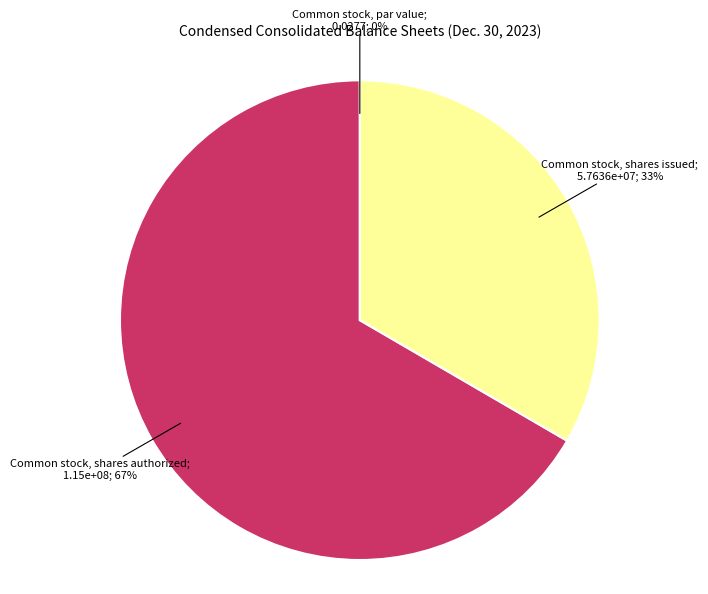

Does any single category account for the majority?

Yes